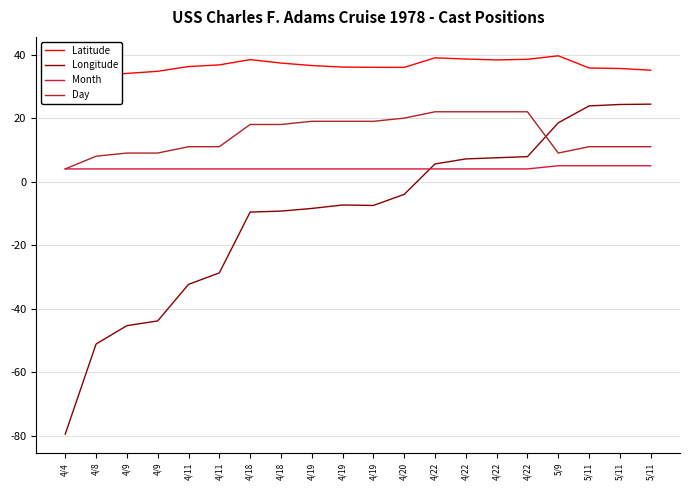

What is the total value across all series at 4/8?

-5.8